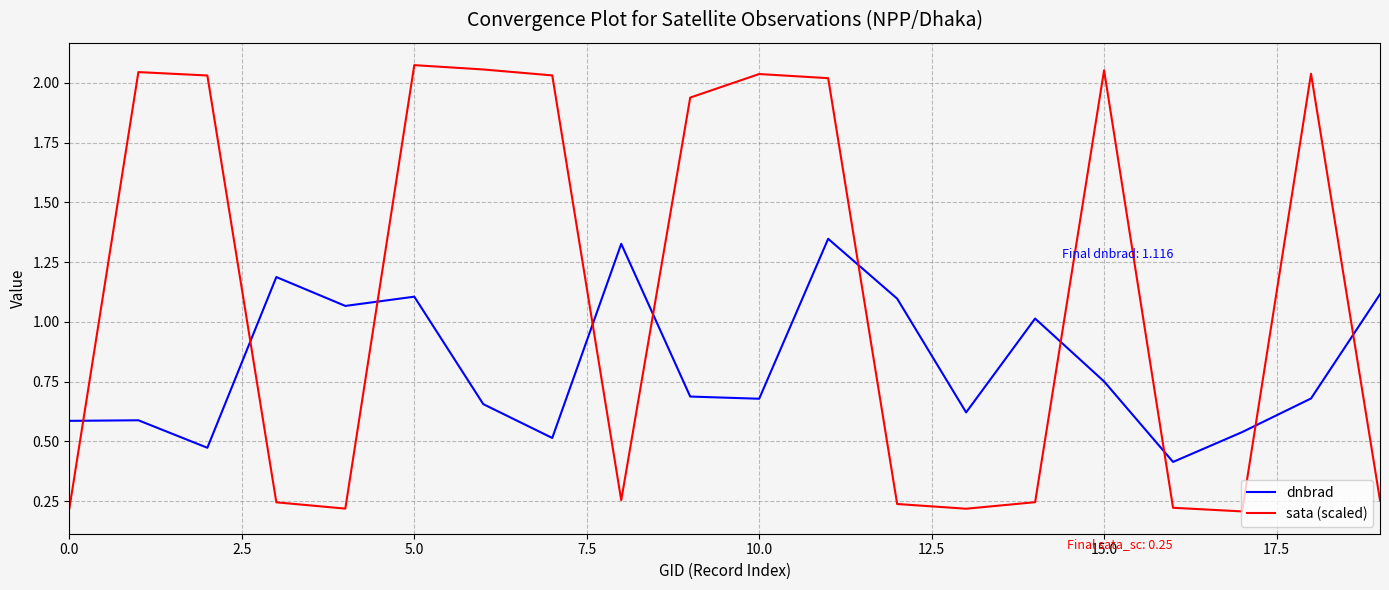

True or false: dnbrad has more than 1 interior local peaks.

True